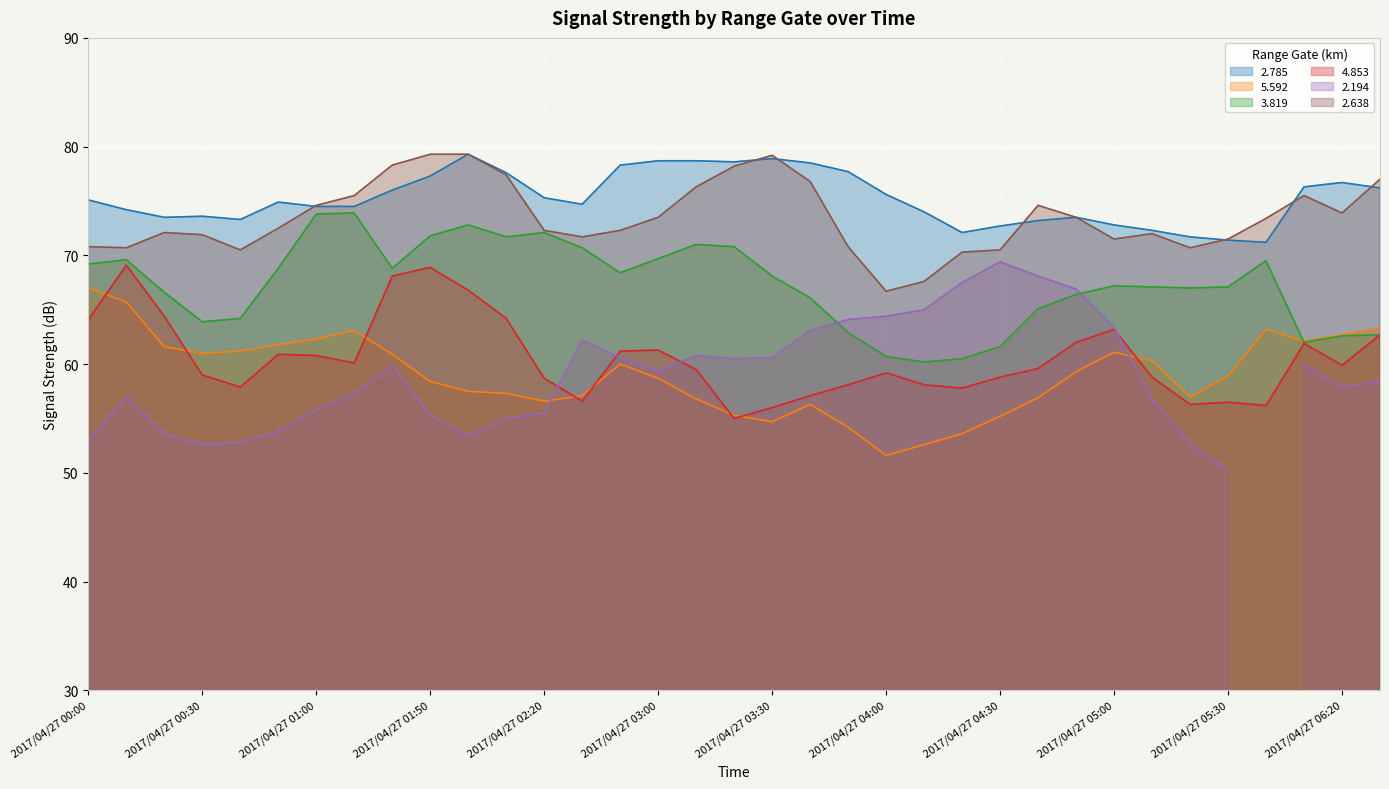

At which label is 3.819 closest to 67?

2017/04/27 05:20